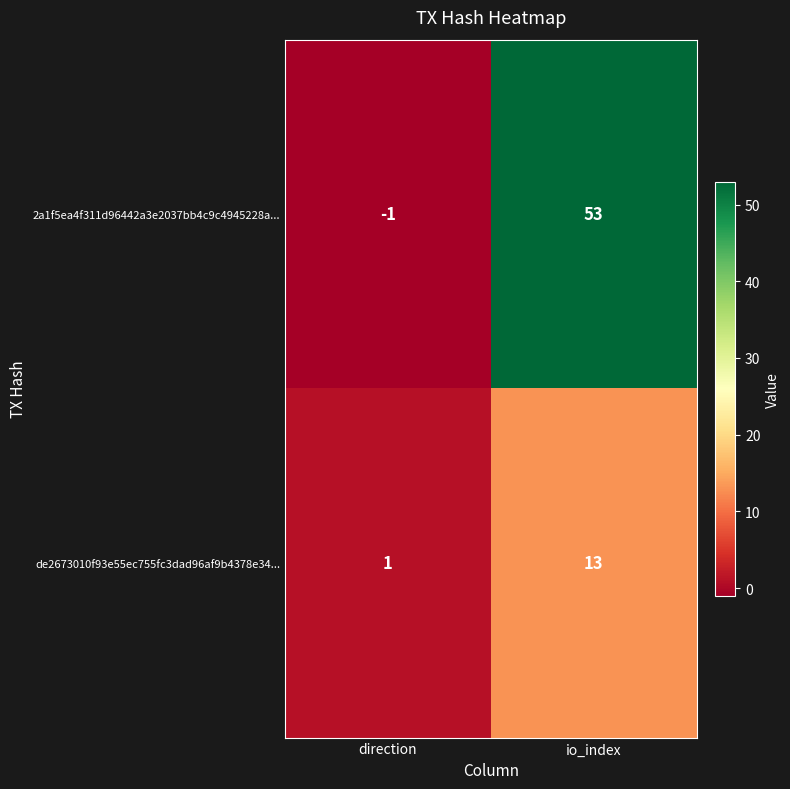

What is the smallest value displayed?

-1